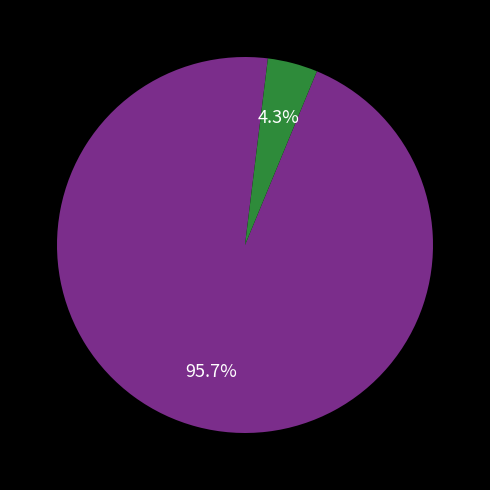

Is there a majority slice in this chart?

Yes